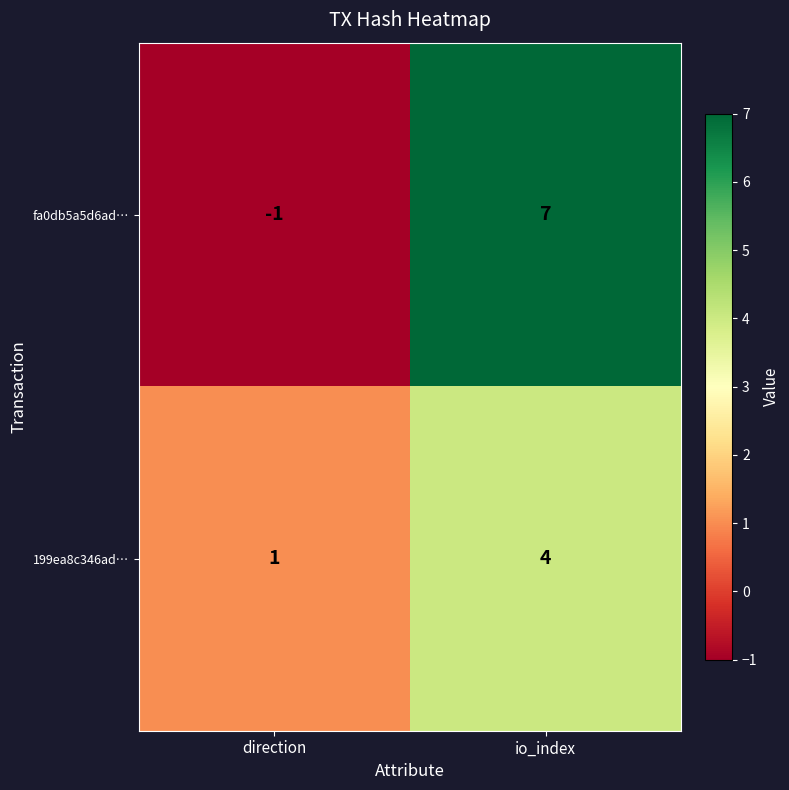

At which category is the sum across all series the highest?

io_index